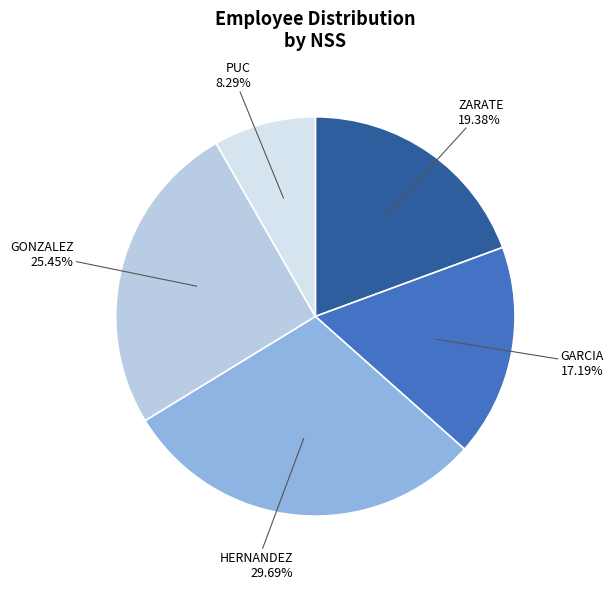

Which has a higher value, ZARATE or GARCIA?

ZARATE